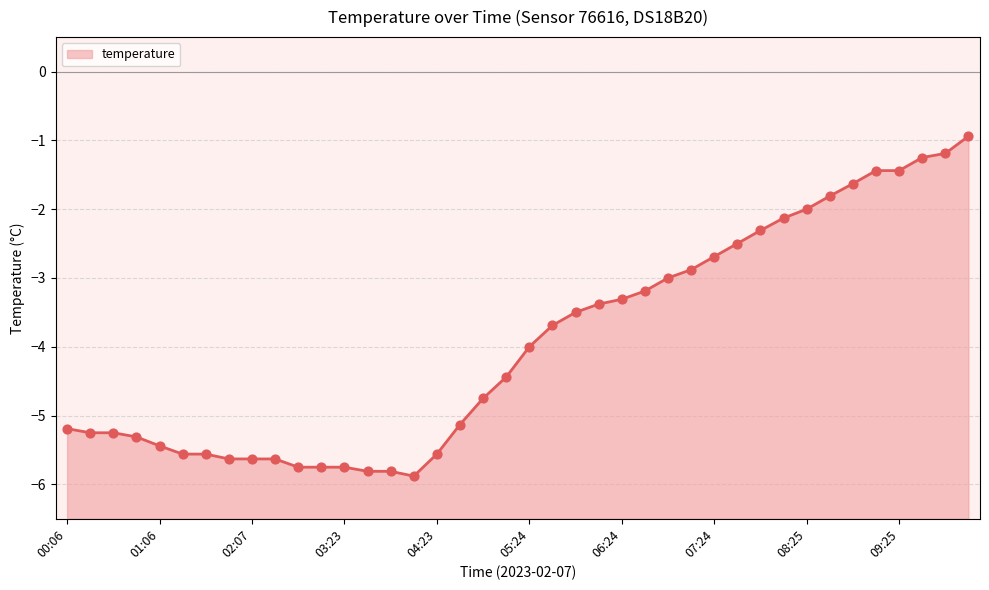

Between 09:40 and 00:36, which is larger?

09:40